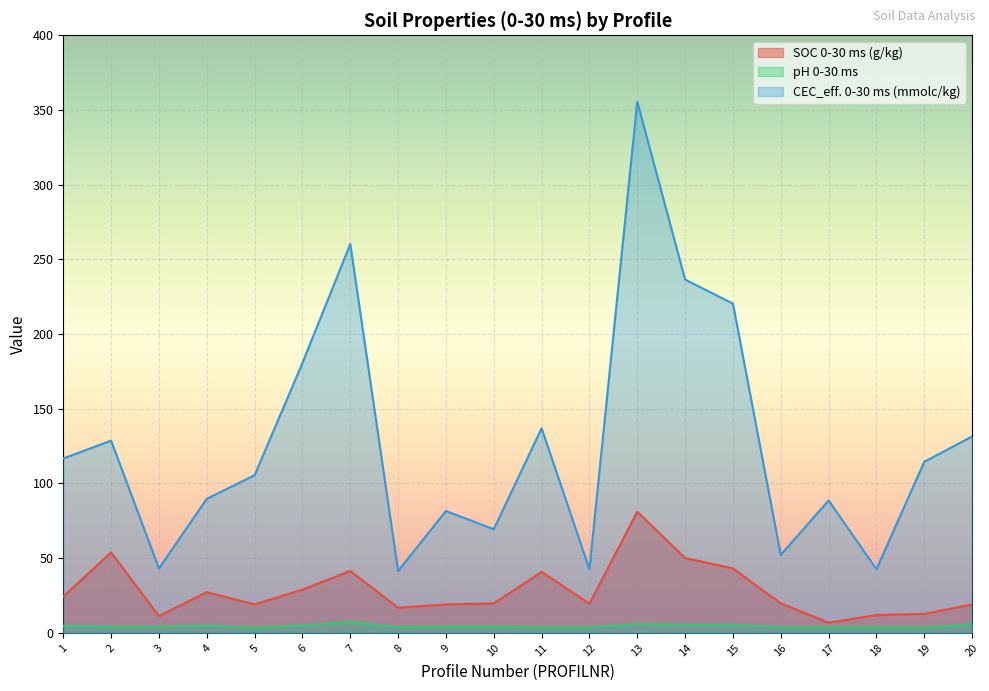

At which category is the sum across all series the highest?

13